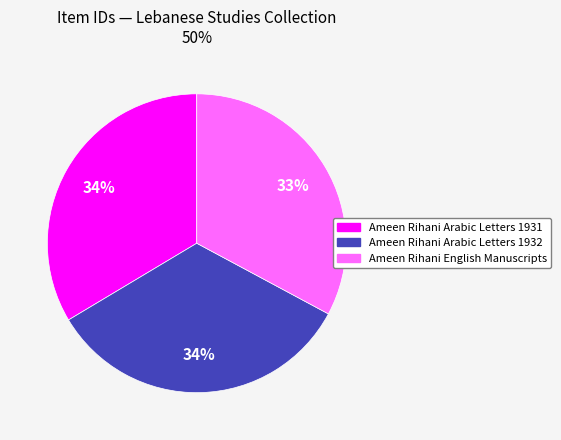

Count the number of slices in the pie.

3